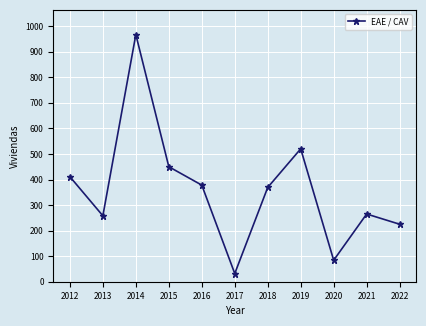

Reading left to right, list all the values displayed in this chart.

2012=411	2013=258	2014=967	2015=450	2016=378	2017=32	2018=369	2019=520	2020=84	2021=265	2022=225